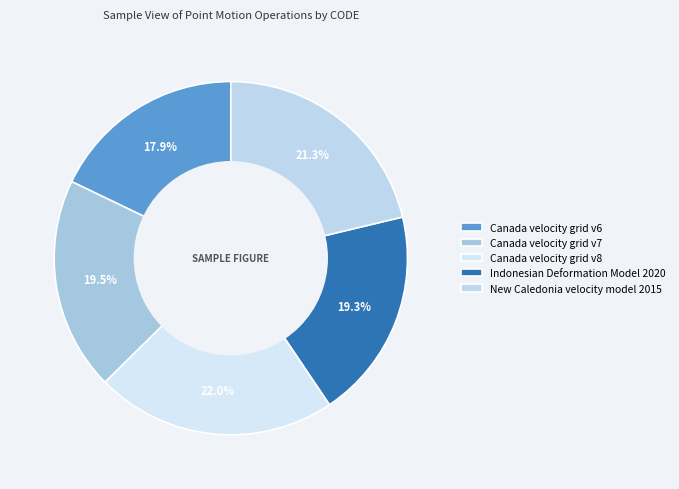

The Canada velocity grid v8 slice represents 22% of the pie. True or false?

True